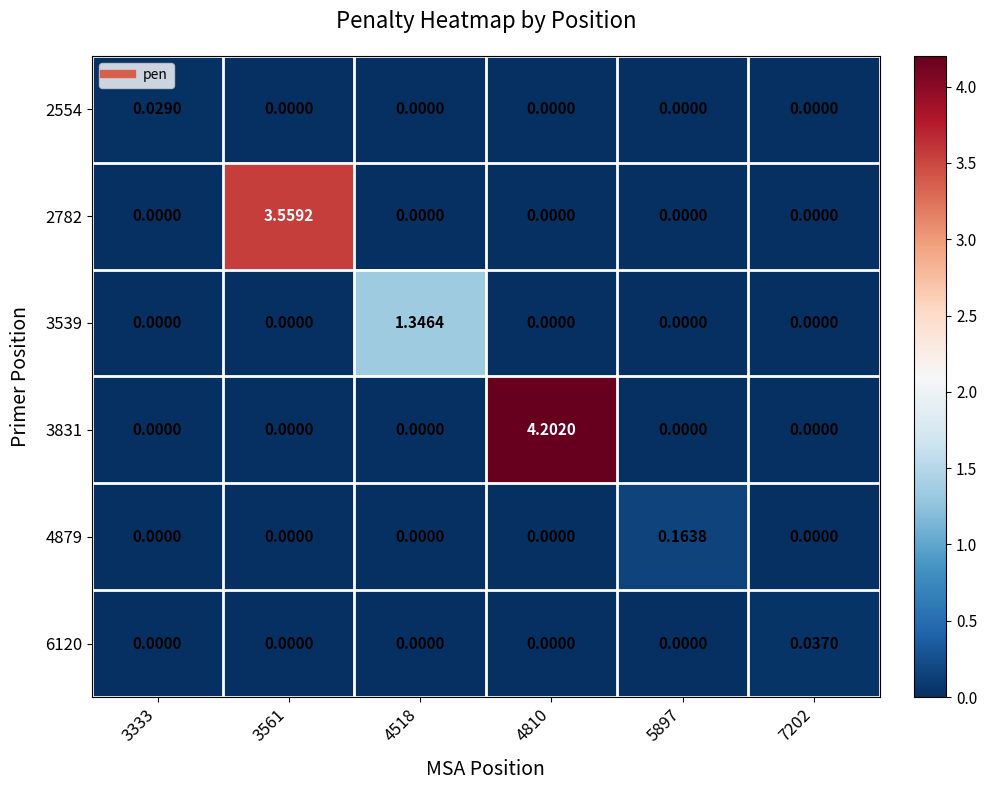

Rank the series by their maximum value, from lowest to highest.

2554, 6120, 4879, 3539, 2782, 3831